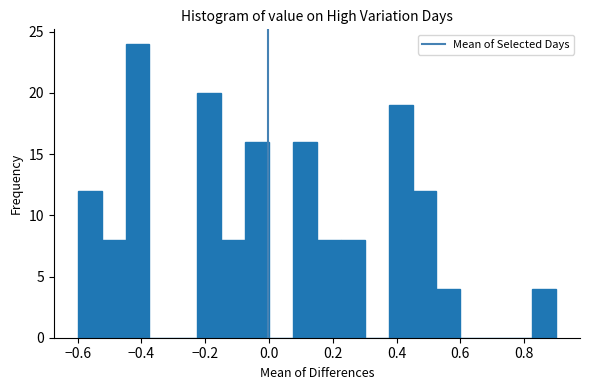

Read against the x-axis, roughly where is the centre of the tallest bar?

-0.42